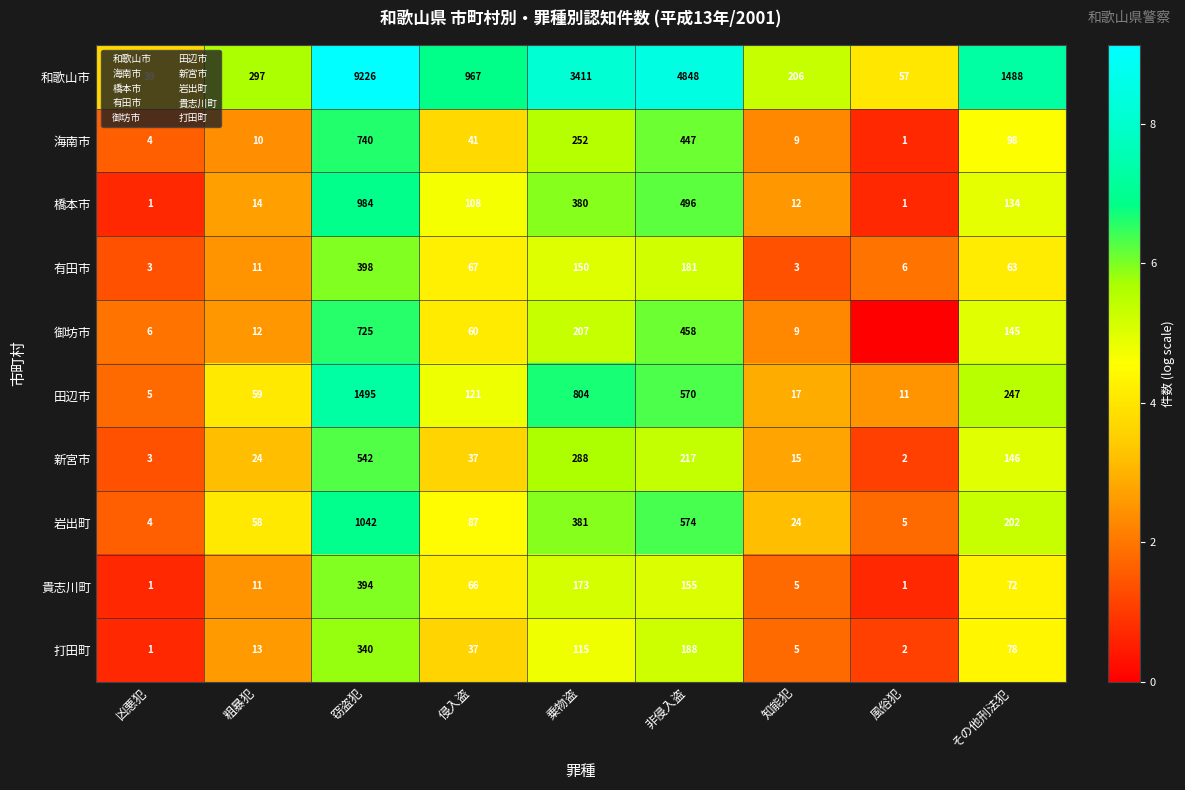

What is the difference between the 田辺市 values at 侵入盗 and 窃盗犯?

1374